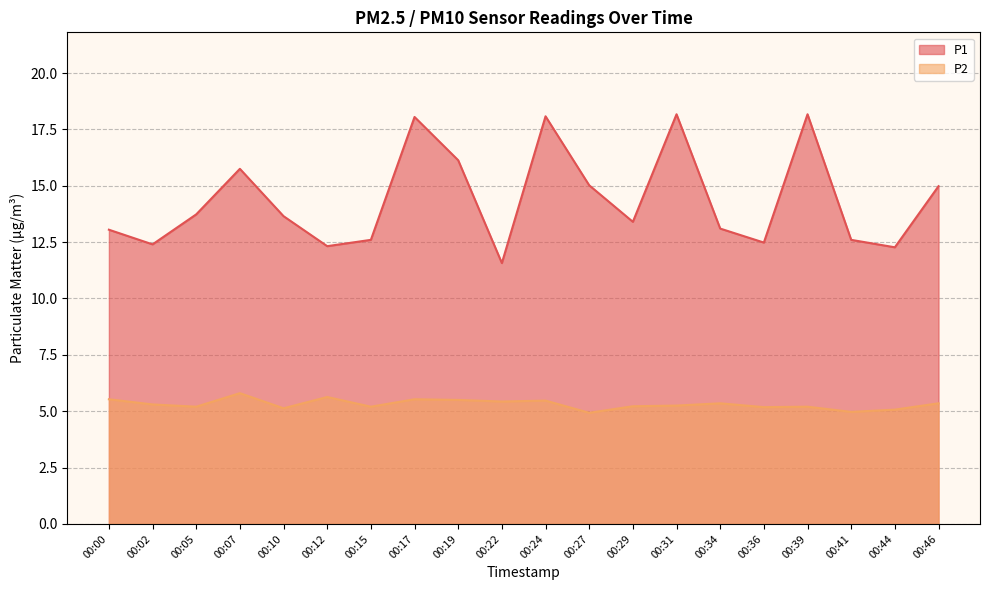

What is the highest value of the P1 series?

18.2